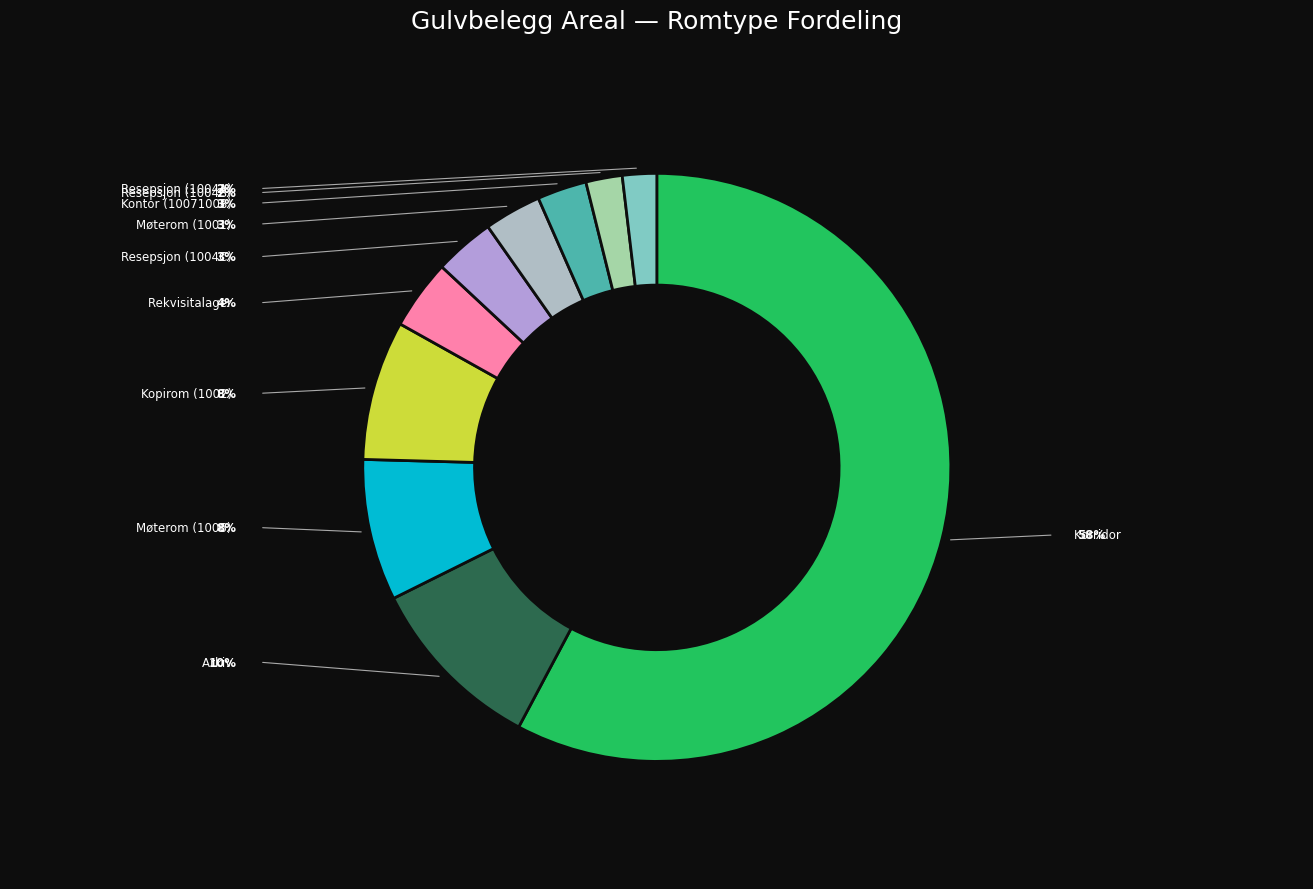

What percentage is the Resepsjon (1004A) slice, to the nearest percent?

2%